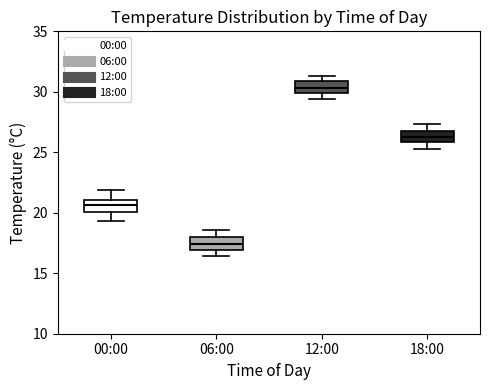

Where does the lower whisker of the box for 18:00 end on the y-axis? The values are not printed on the chart, so give them approximately, as read against the axis.

25.5